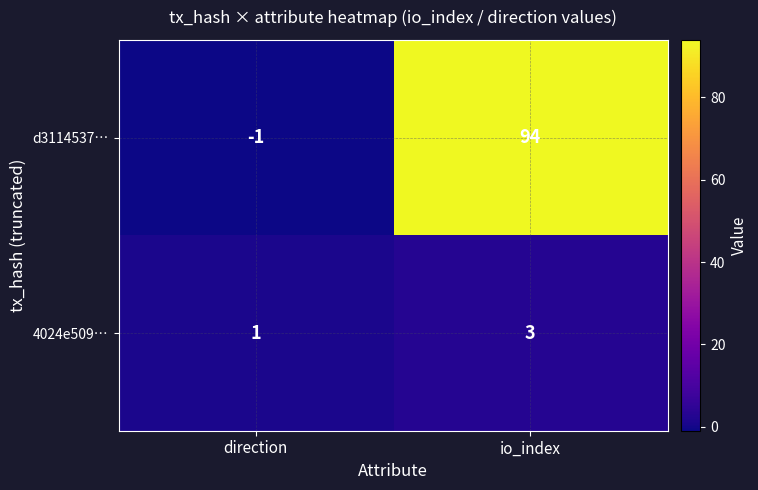

The value of d3114537… at direction is -1. True or false?

True